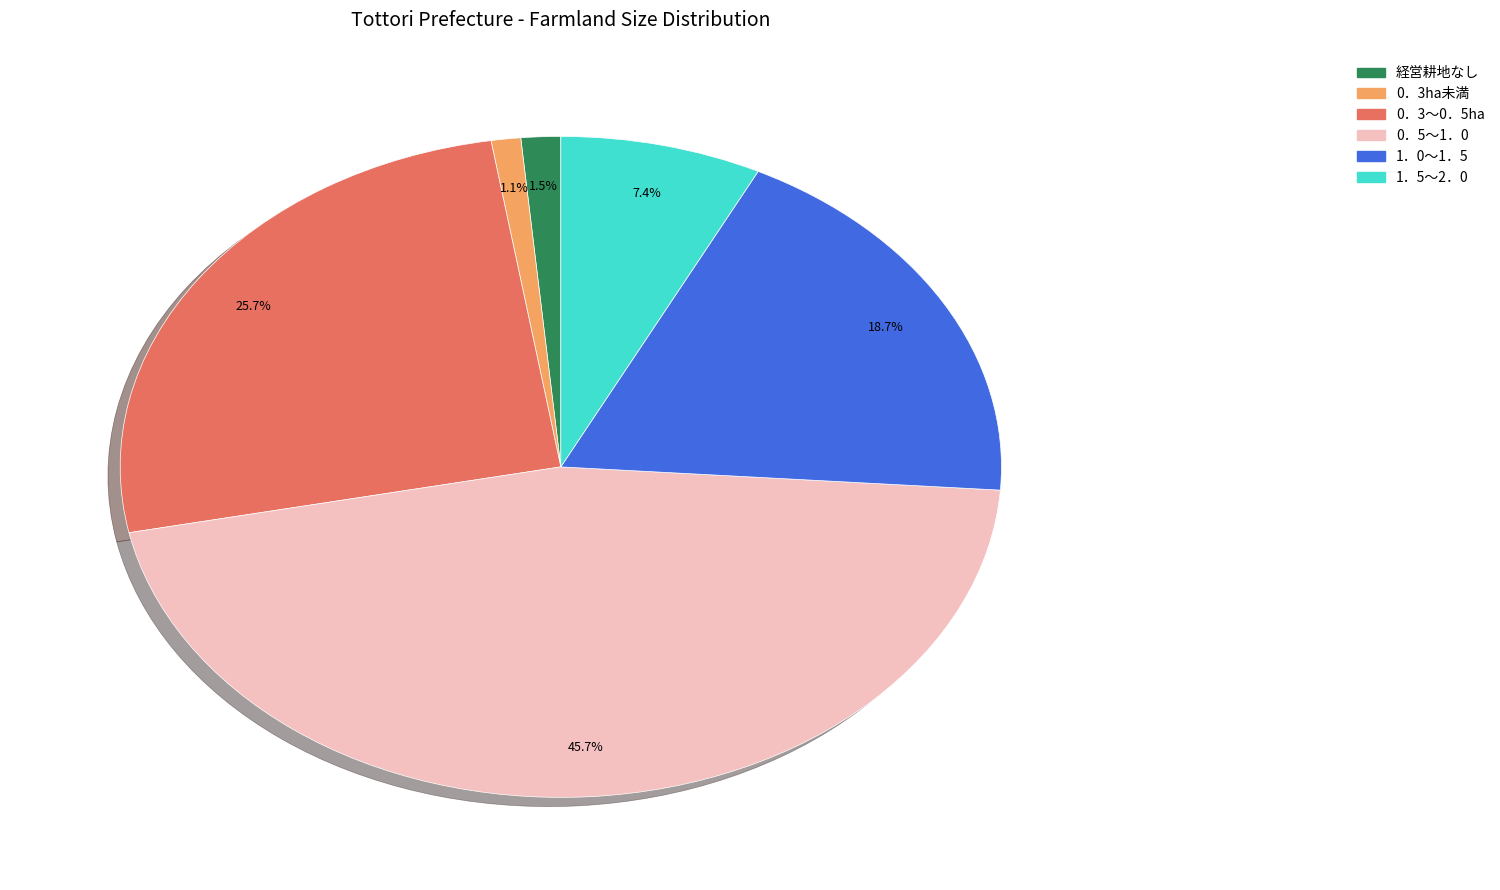

What portion of the pie excludes 1．5～2．0?

92.6%